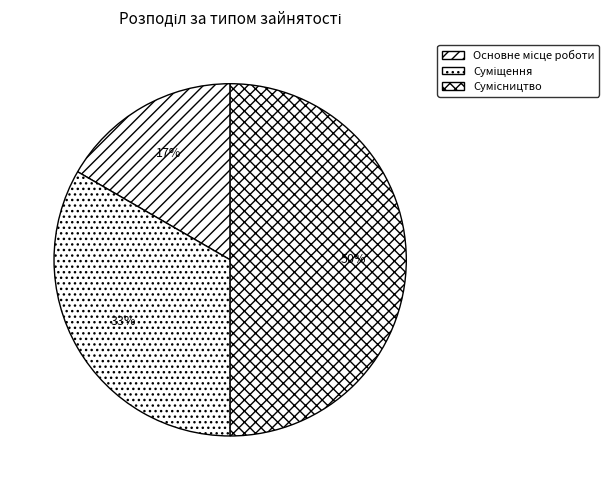

What is the largest slice in the pie chart?

Сумісництво